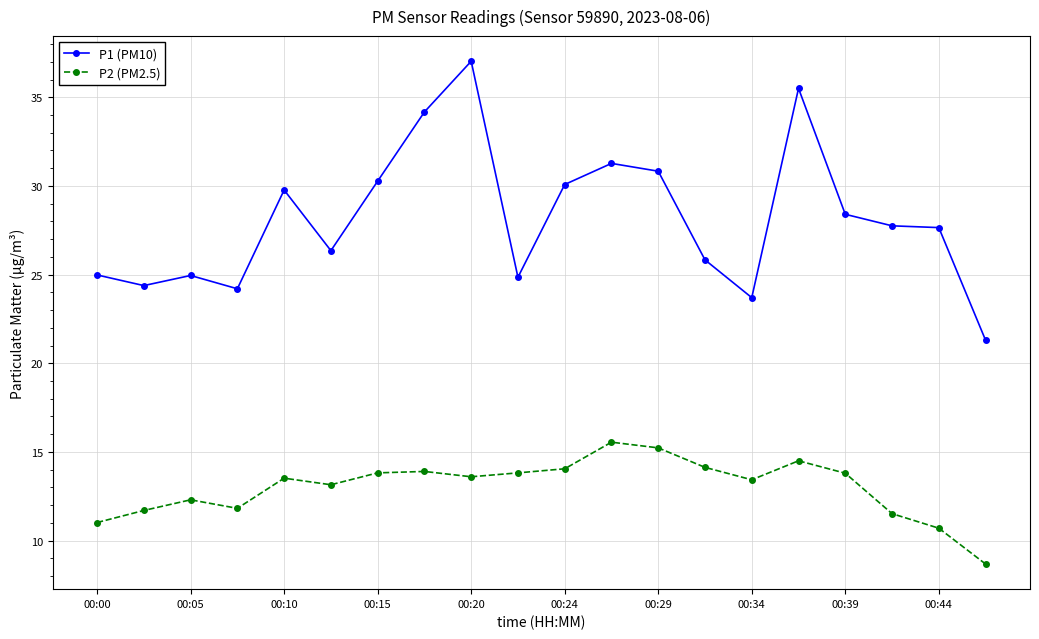

True or false: P1 (PM10) has more than 2 interior local peaks.

True